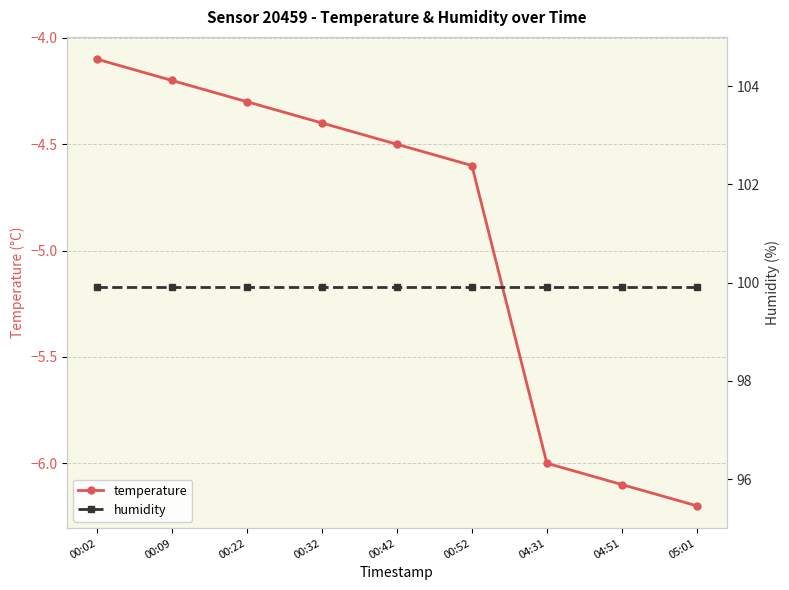

Which series has the largest total across all categories?

humidity